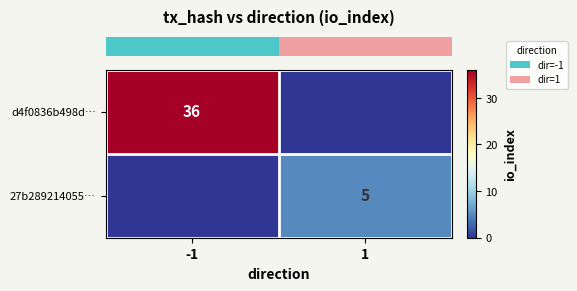

Is it true that row_0 equals 36 at -1?

True